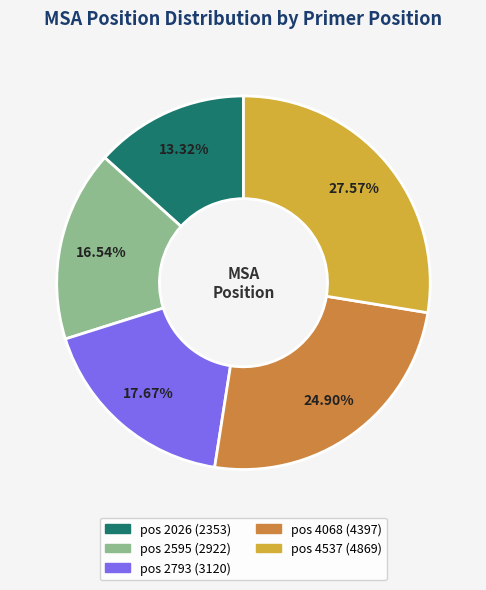

What percentage is NOT represented by pos 2793?

82.3%